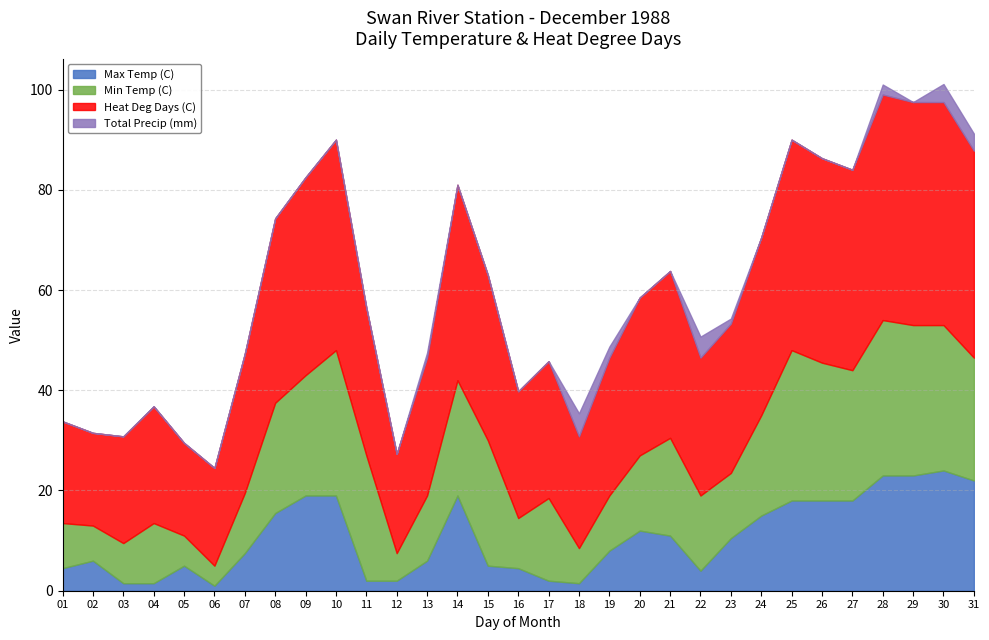

How many values in the Total Precip (mm) series exceed 0?

8